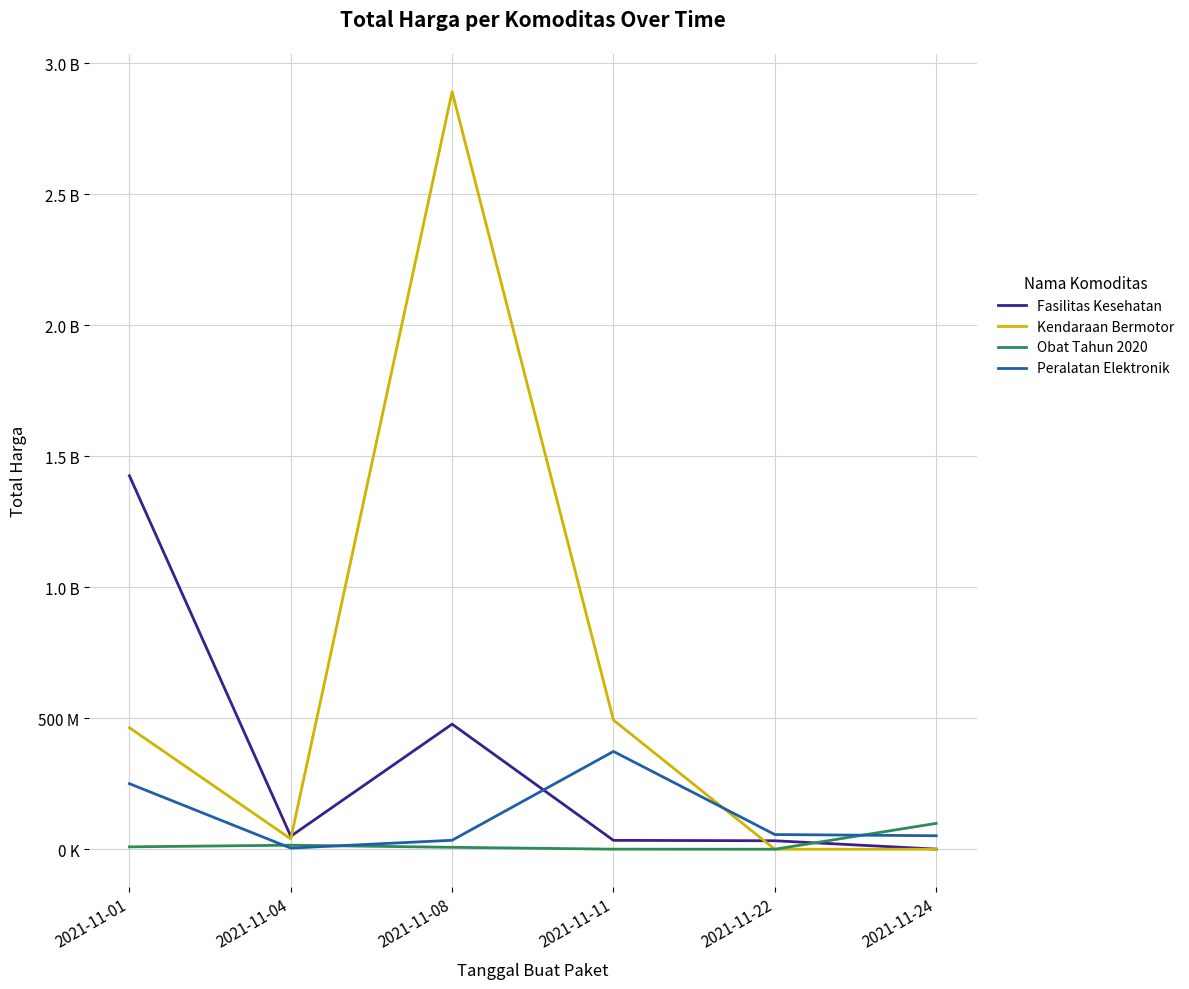

What is the maximum value shown in the chart?

2892122000